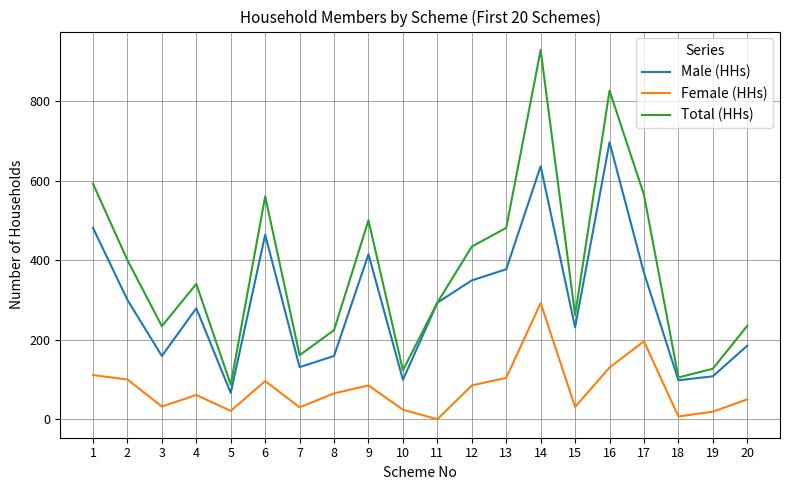

True or false: Female (HHs) and Total (HHs) intersect in this chart.

False